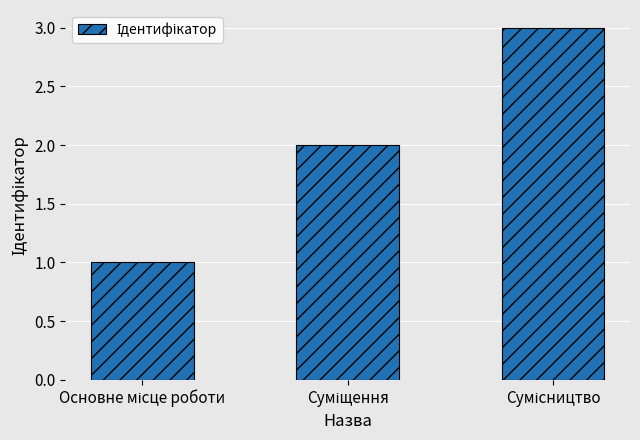

What is the minimum value shown in the chart?

1